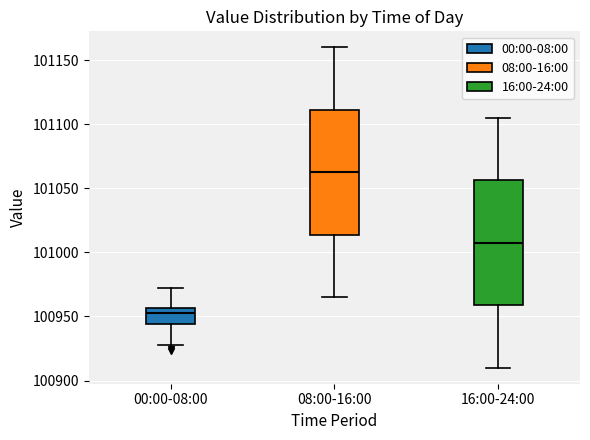

Reading left to right, read every box against the y-axis: the position of its median line, the range the box covers, and the ends of its whiskers. The values are not printed on the chart, so give them approximately, as read against the axis.

00:00-08:00: median 100950, box 100945 to 100955, whiskers 100930 to 100970
08:00-16:00: median 101065, box 101015 to 101110, whiskers 100965 to 101160
16:00-24:00: median 101010, box 100960 to 101055, whiskers 100910 to 101105